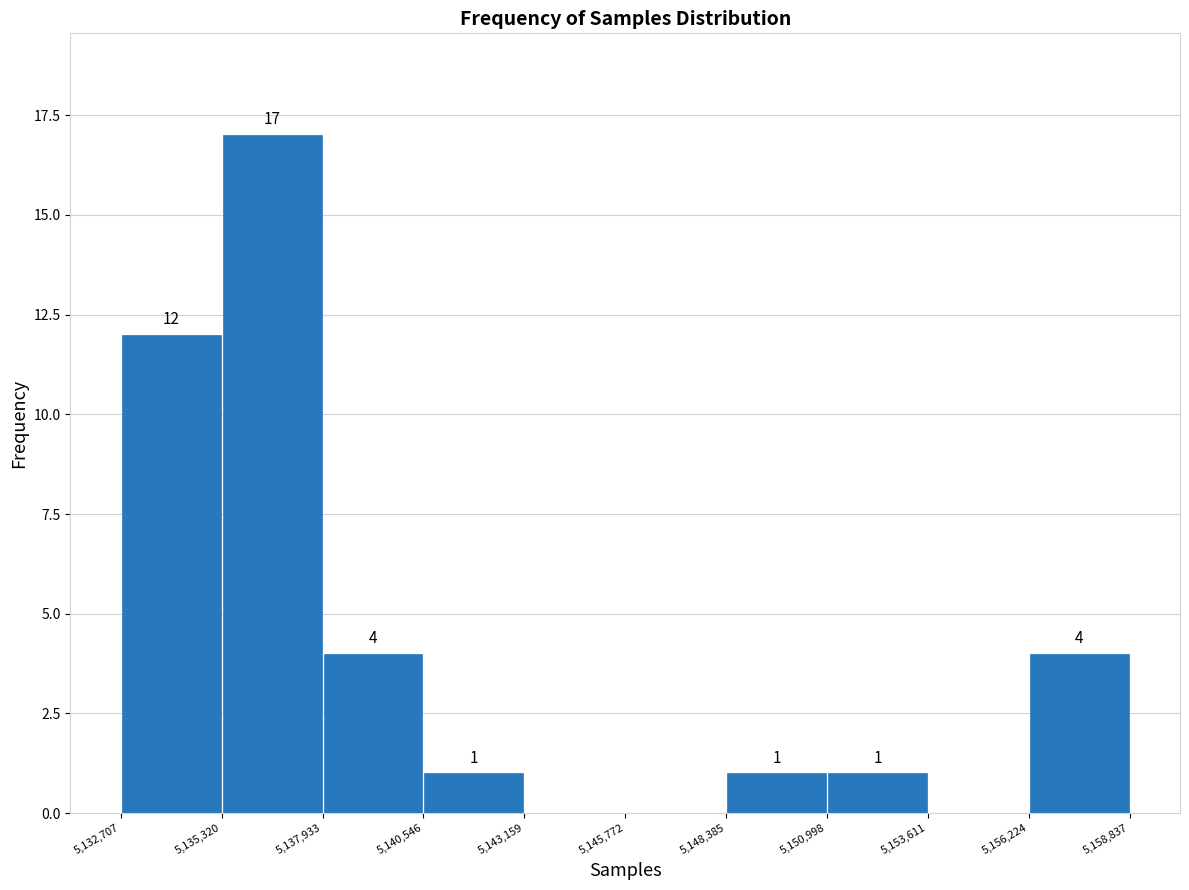

Over which range of the x-axis is the bar tallest?

5,135,320 to 5,137,933